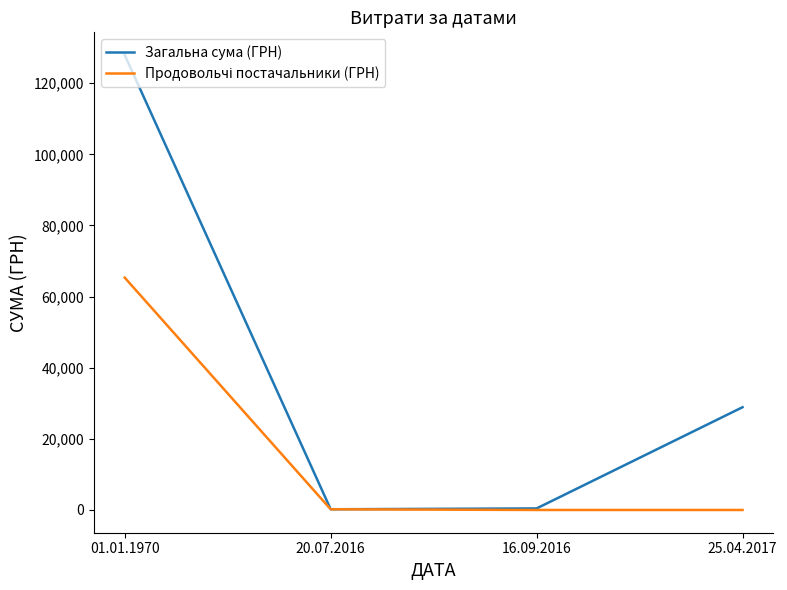

Does the chart display data point markers on the line(s)?

No